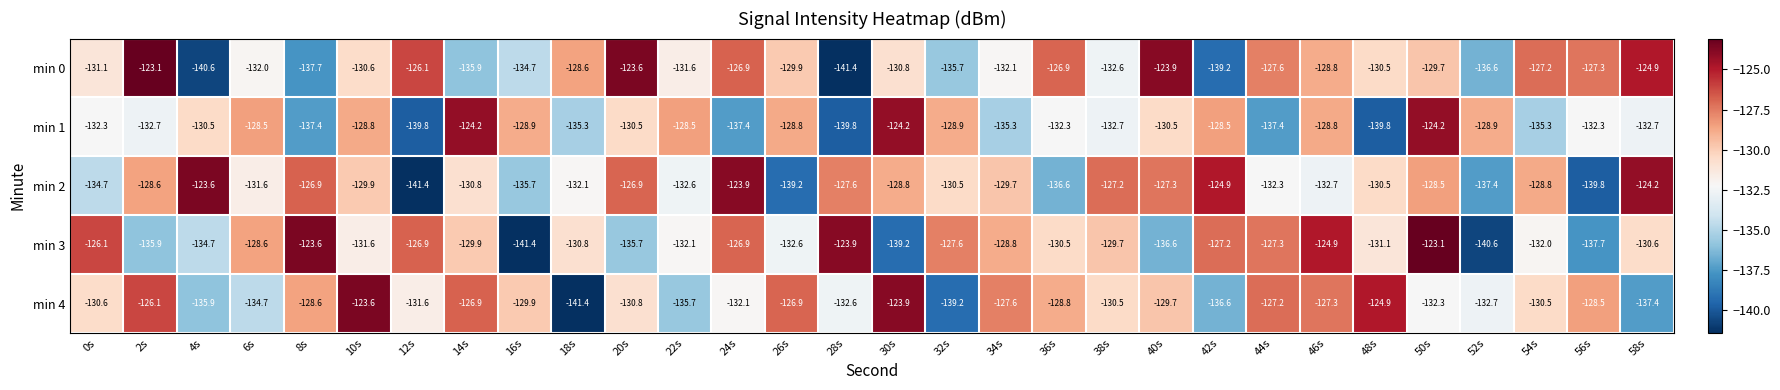

What is the difference between the highest and lowest values at 36s?

9.7